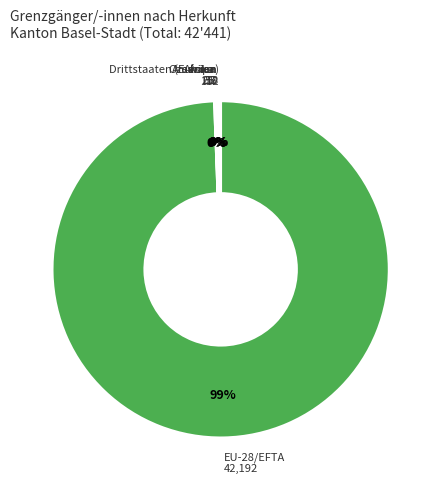

Does any single category account for the majority?

Yes